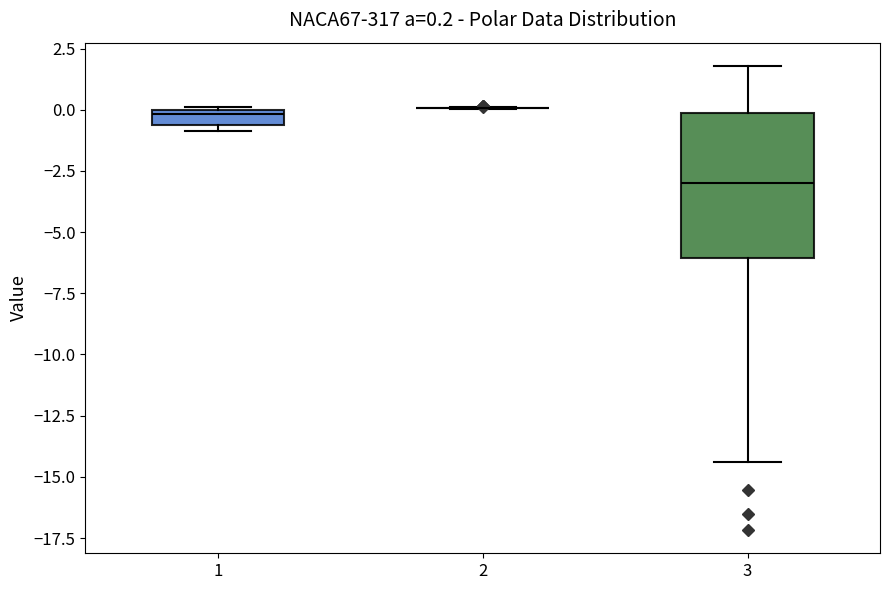

Which box is the tallest, from its lower edge to its upper edge?

3